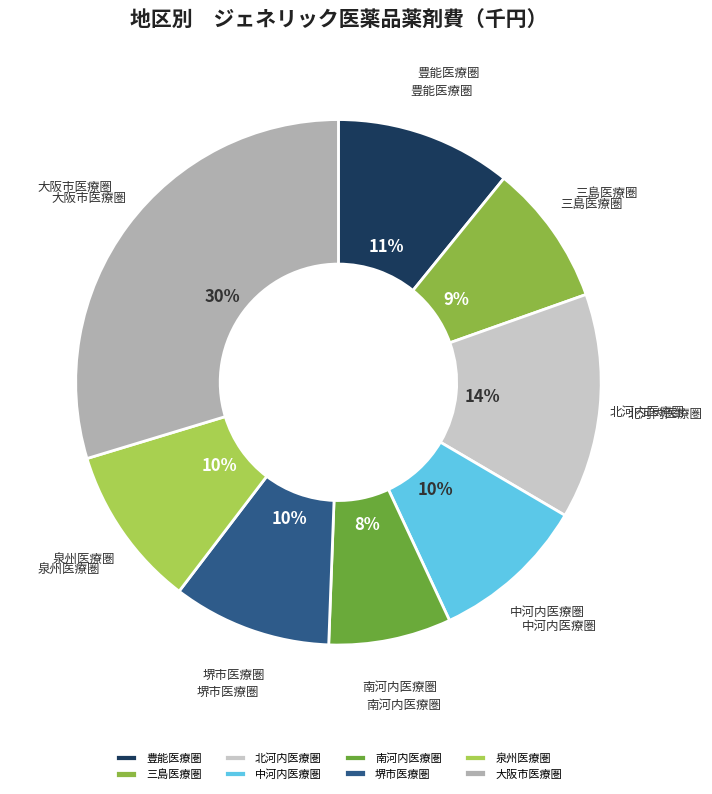

Which slice is the smallest?

南河内医療圏